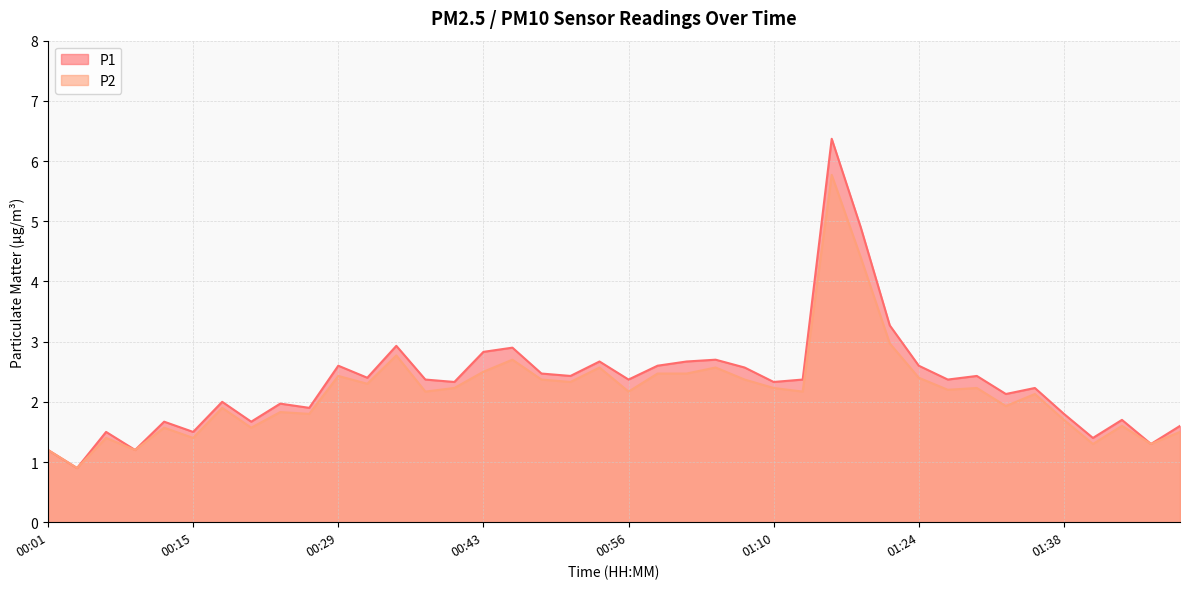

Rank the series at 01:33 from highest to lowest value.

P1, P2